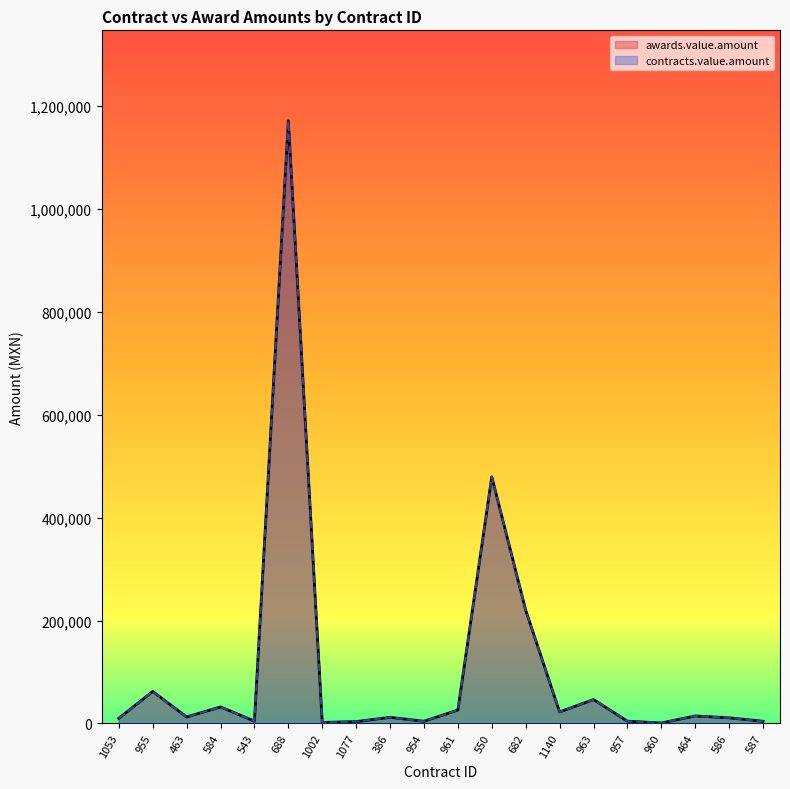

True or false: contracts.value.amount and awards.value.amount intersect in this chart.

False